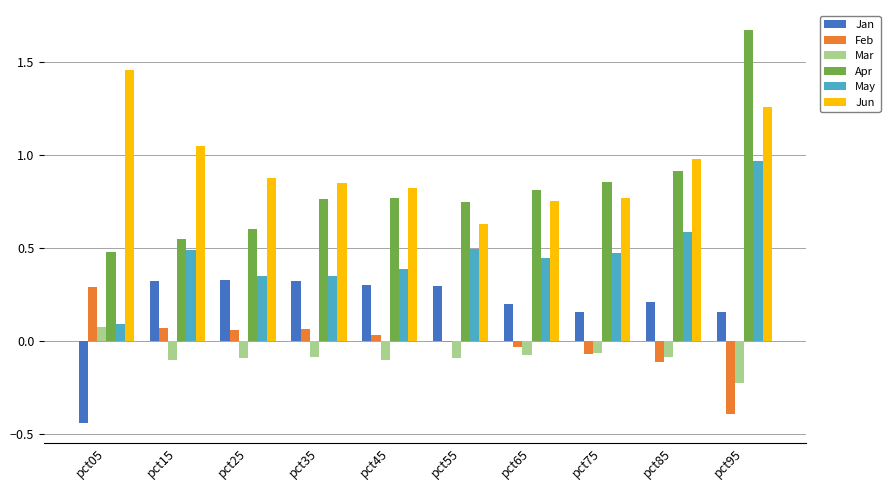

What is the sum of all May values?

4.6